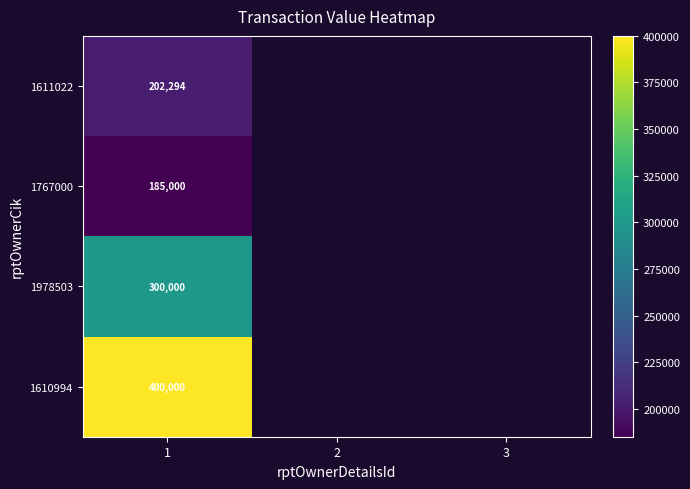

What is the difference between the highest and lowest values at 1?

215000